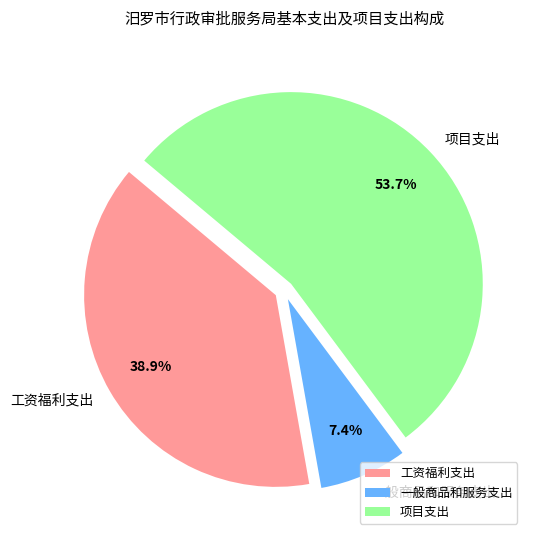

What percentage is the 项目支出 slice, to the nearest percent?

54%